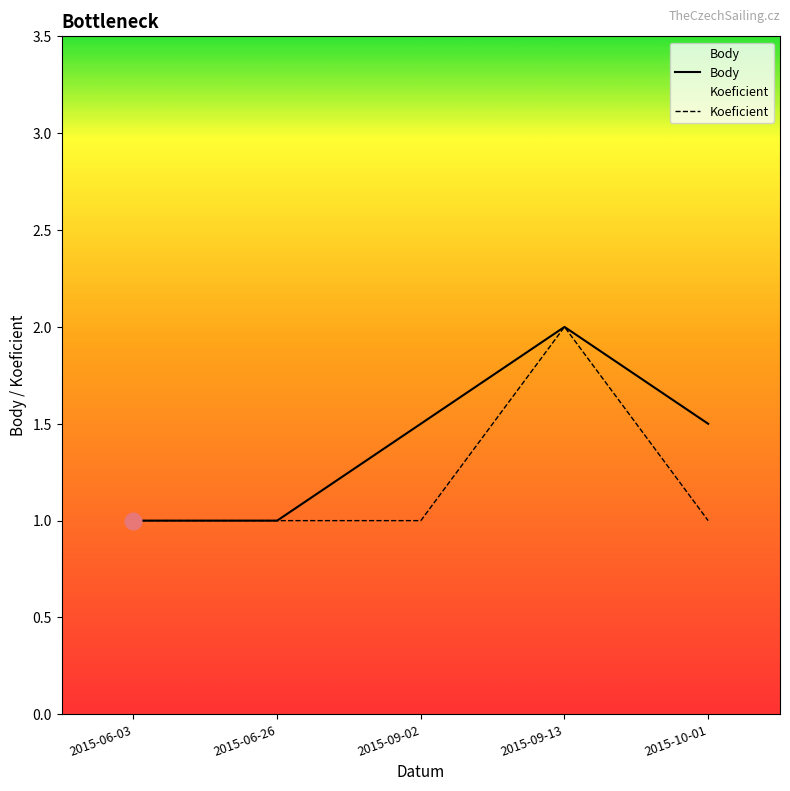

True or false: Koeficient has more than 2 points higher than both neighbors.

False